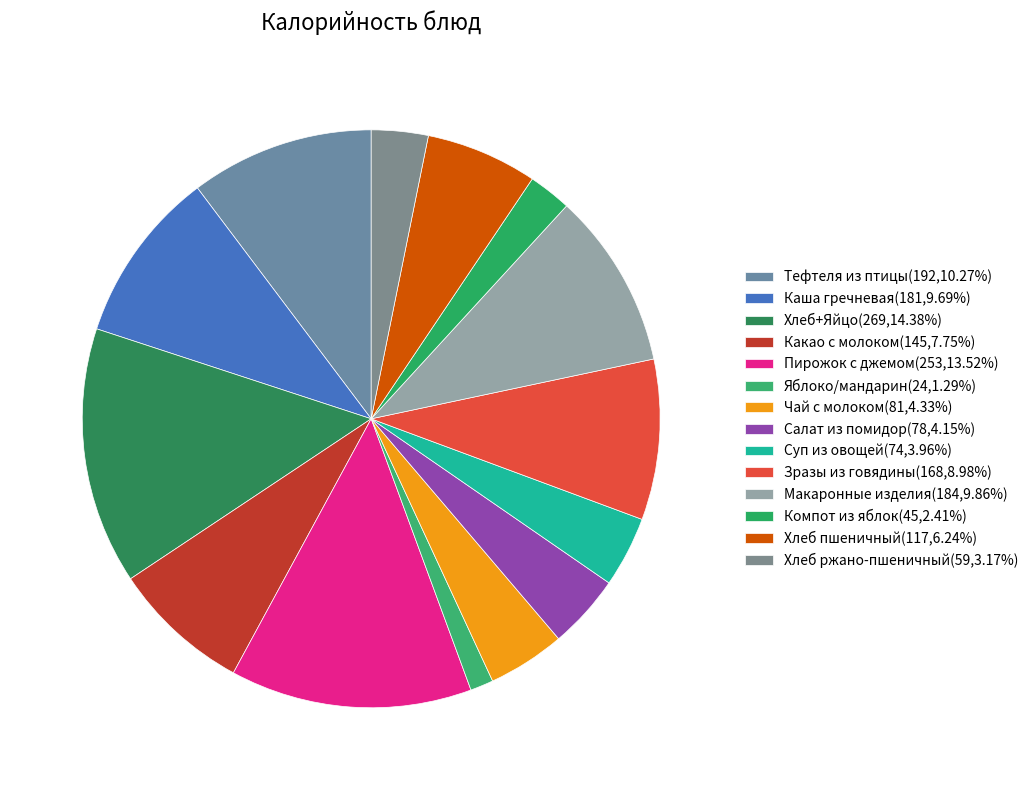

What is the largest slice in the pie chart?

Хлеб+Яйцо